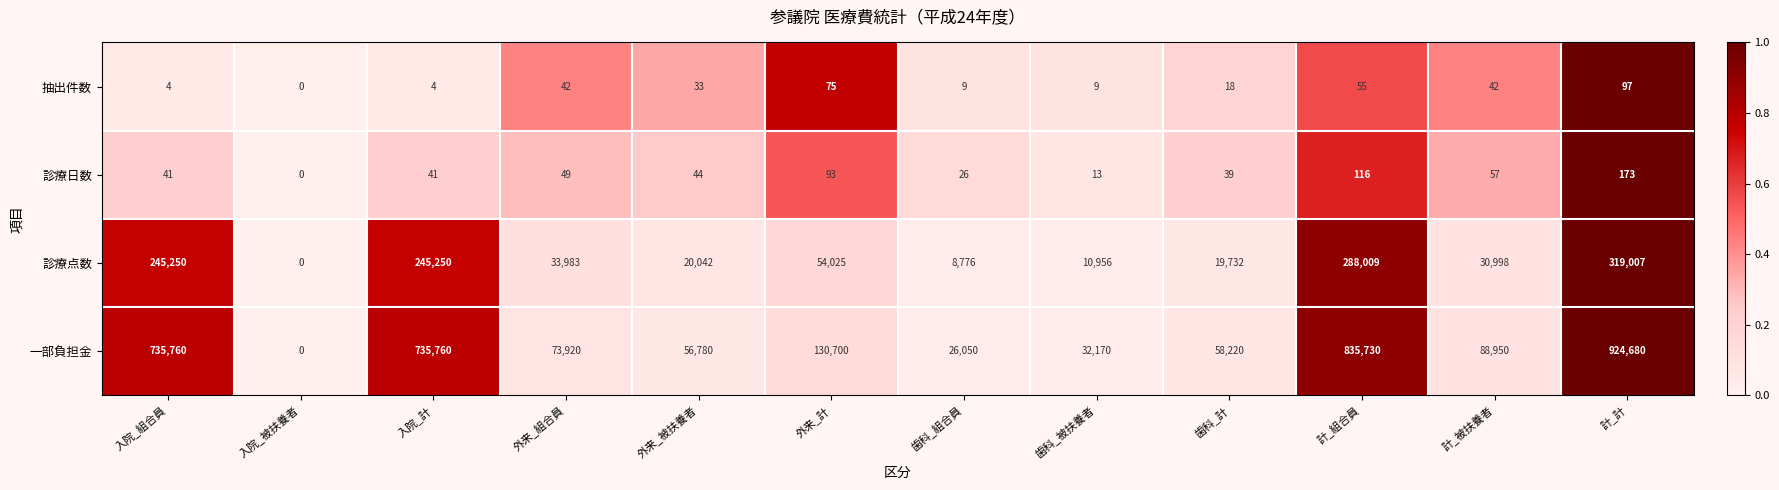

What is the sum of all 一部負担金 values?

3698720